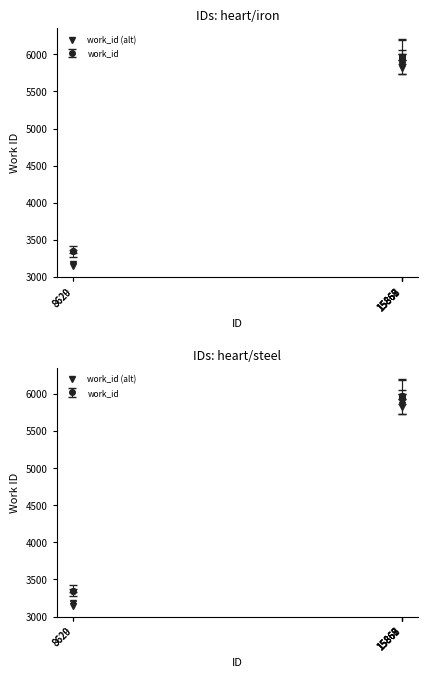

Does the chart have visible grid lines?

No